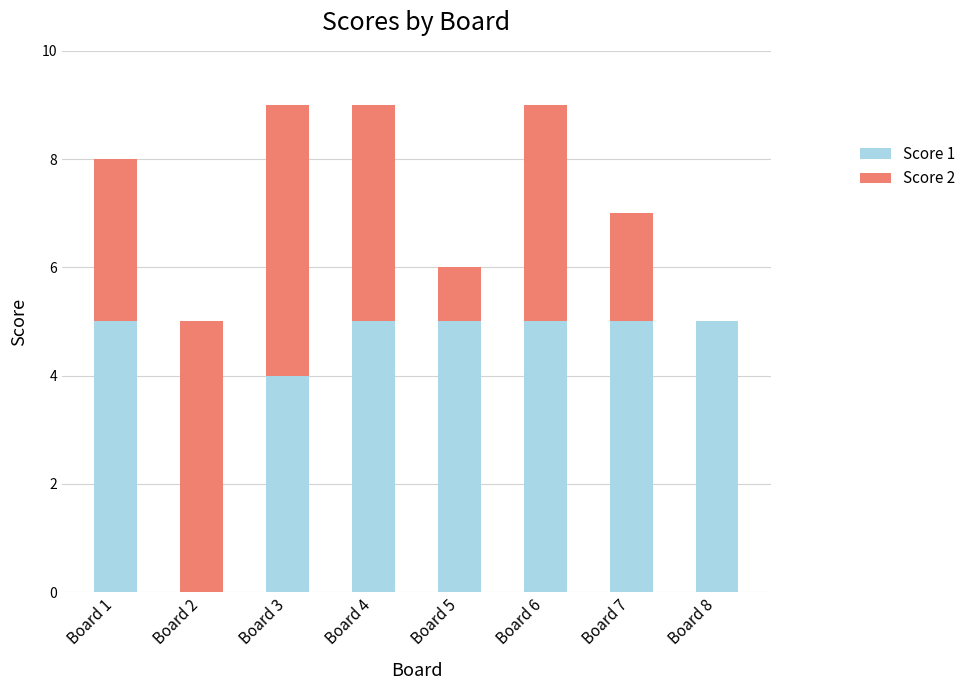

Is it true that Score 1 equals 5 at Board 6?

True